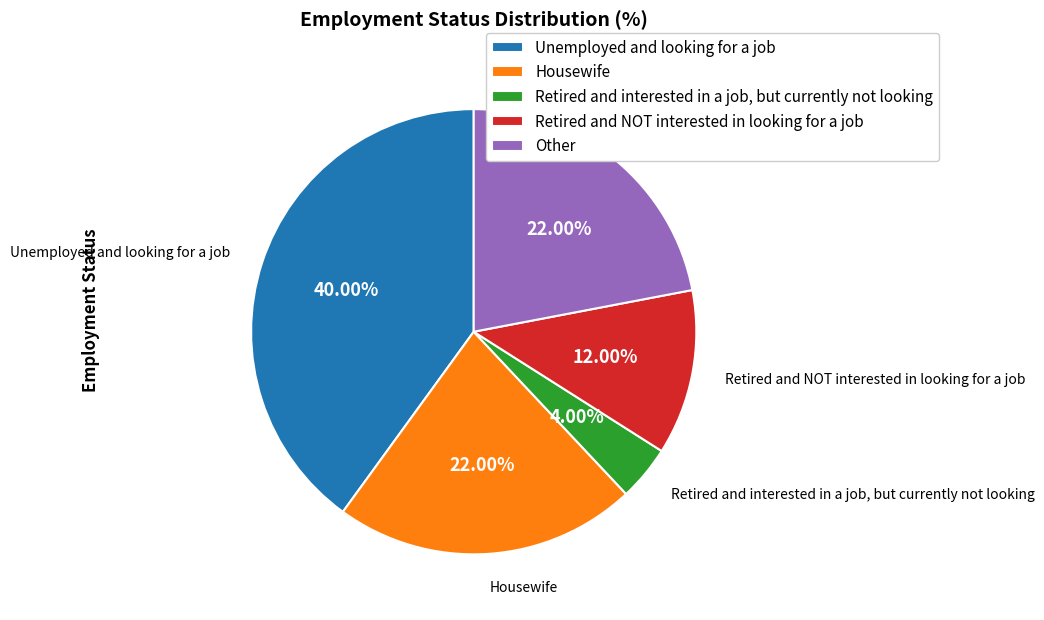

Between Unemployed and looking for a job and Other, which is larger?

Unemployed and looking for a job